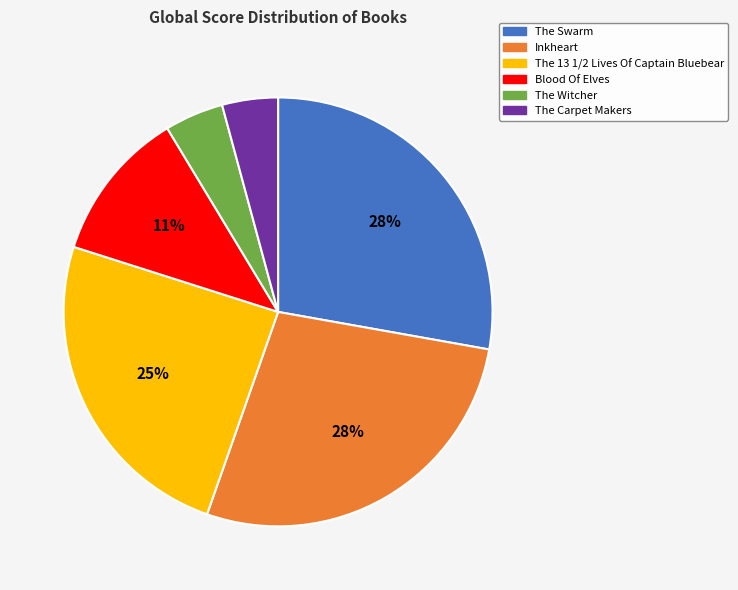

How many segments does this pie chart have?

6